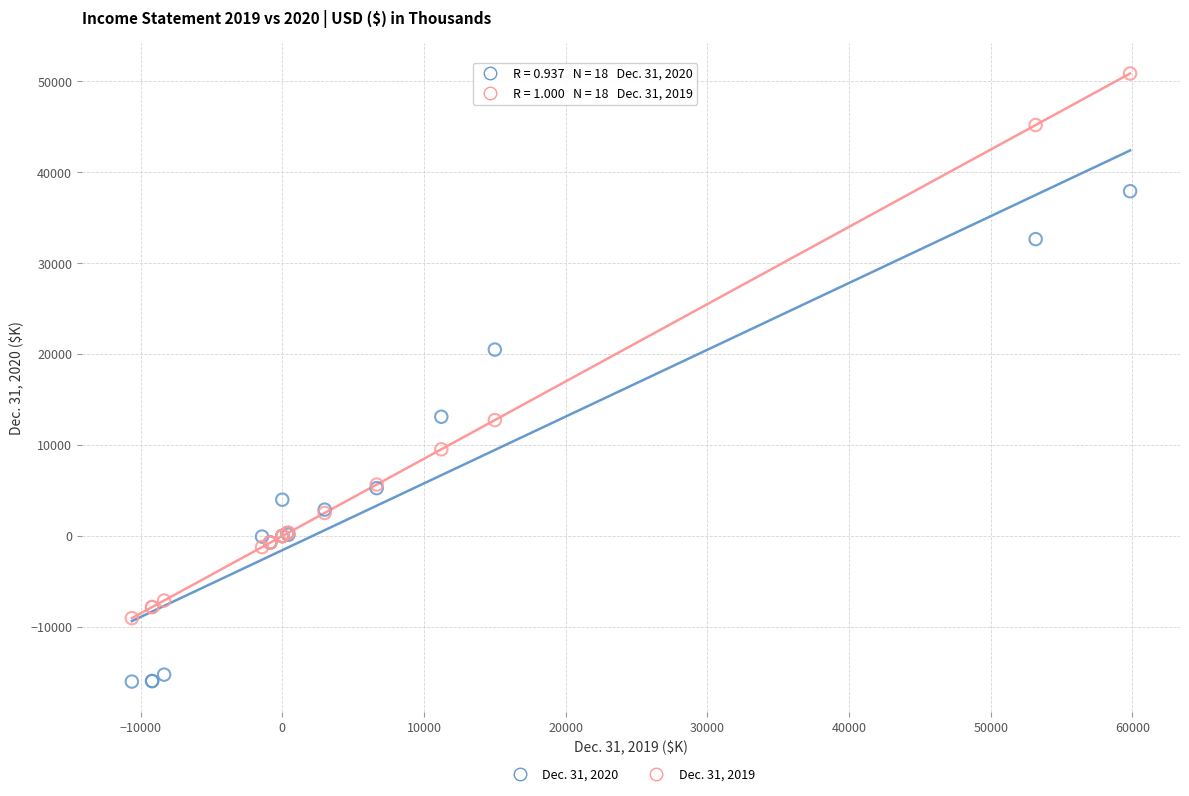

Across all series, what Y value is closest to 17428?

20503.0